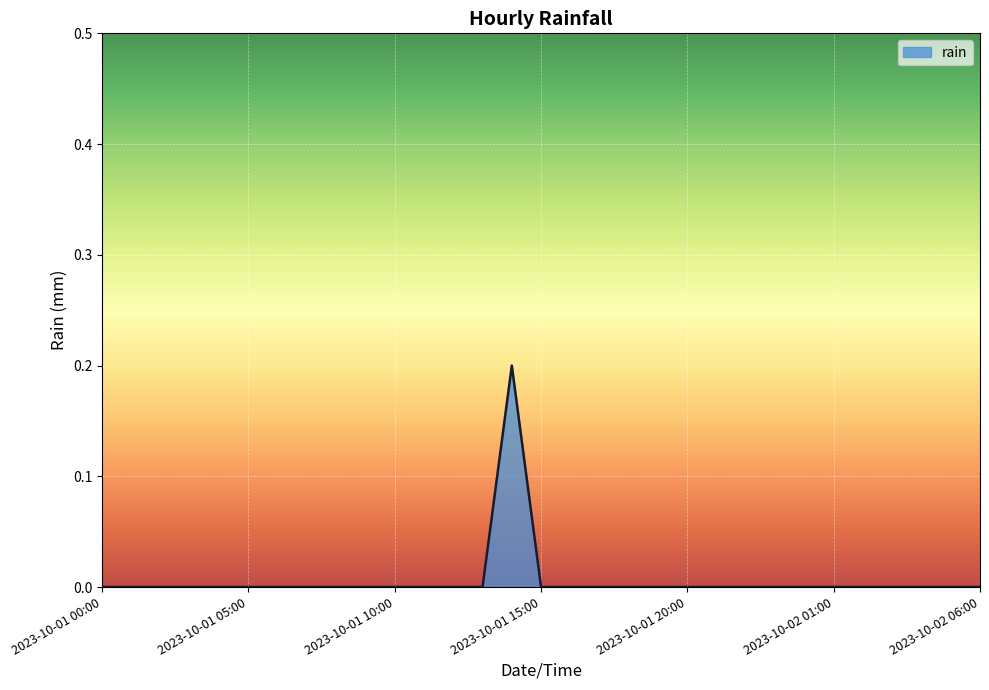

How many values are between 0 and 1?

31